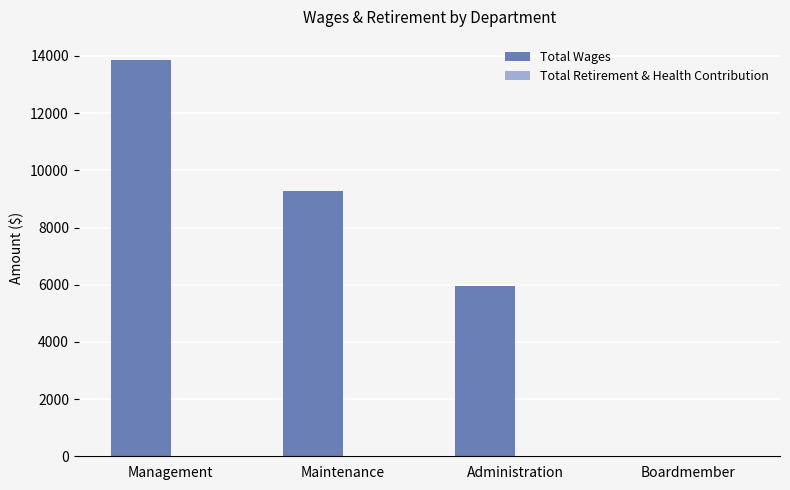

Are the bars horizontal?

No